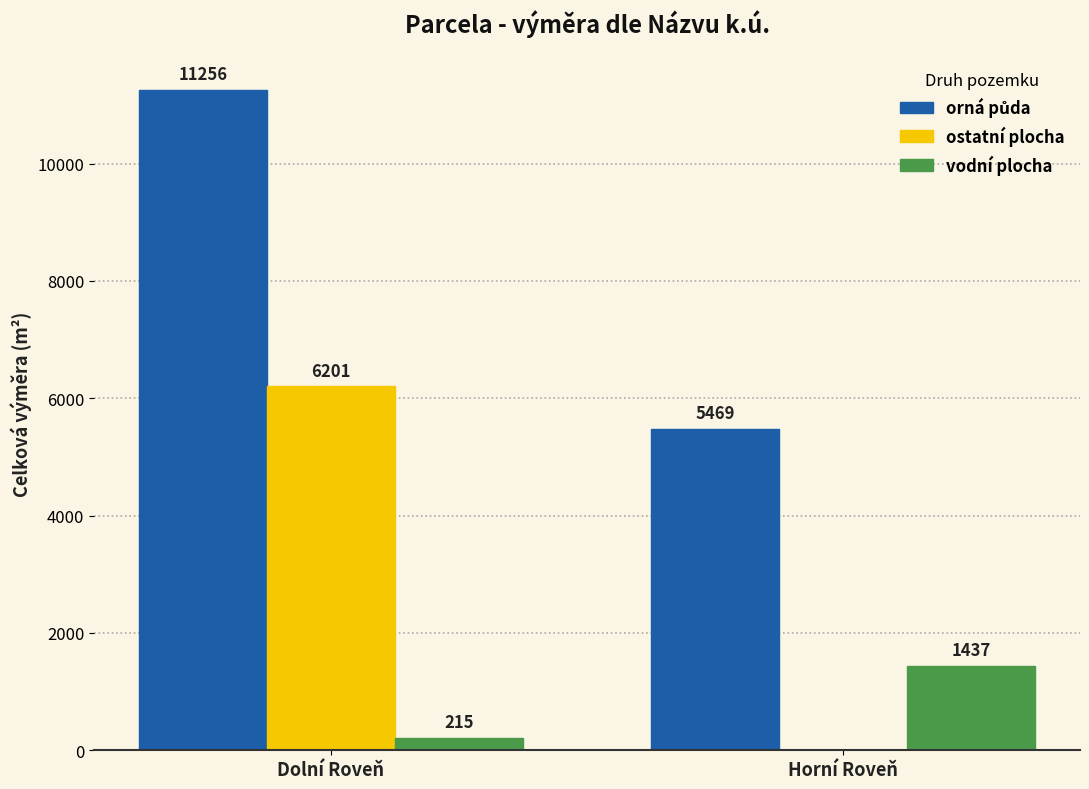

What is the maximum value shown in the chart?

11256